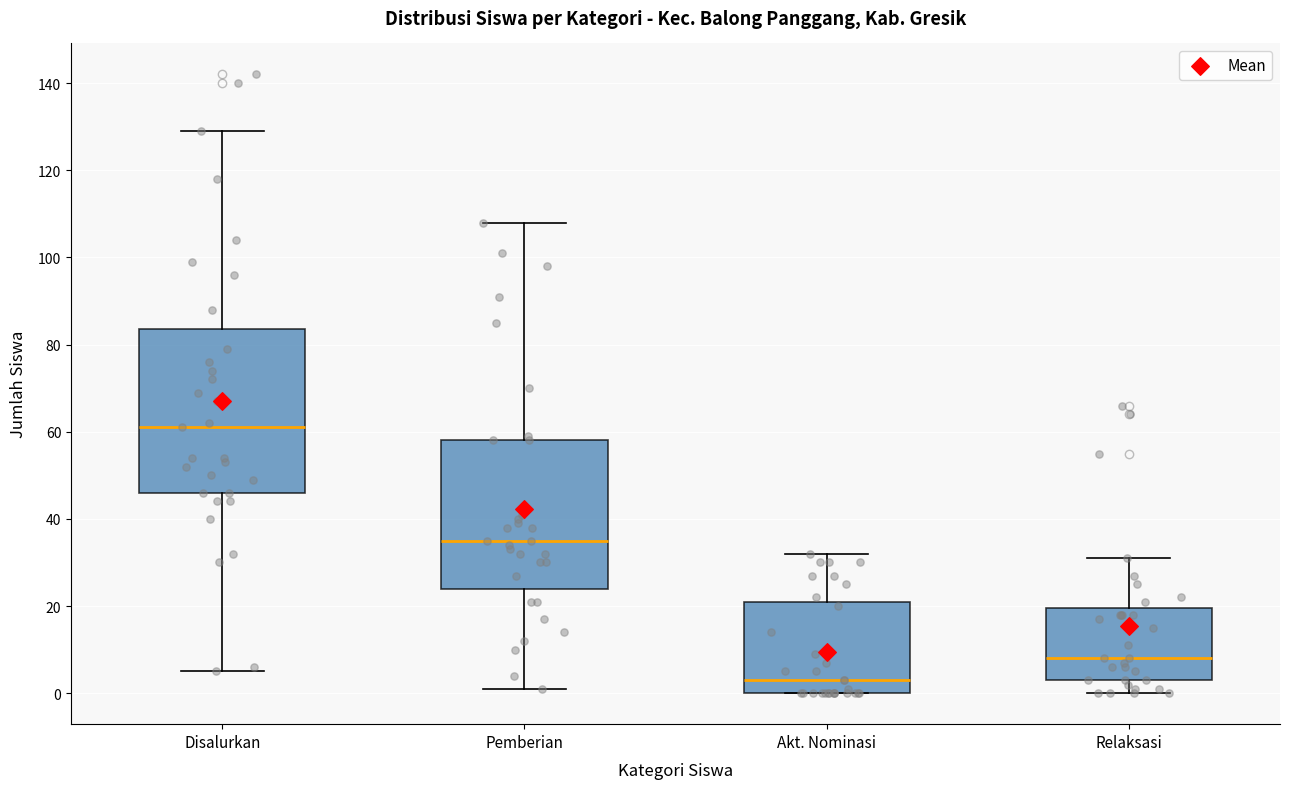

Which box has the lowest median line?

Akt. Nominasi